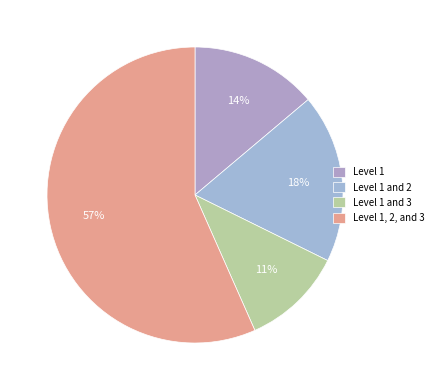

To the nearest percent, what is the difference between the largest and smallest slice percentages?

46%